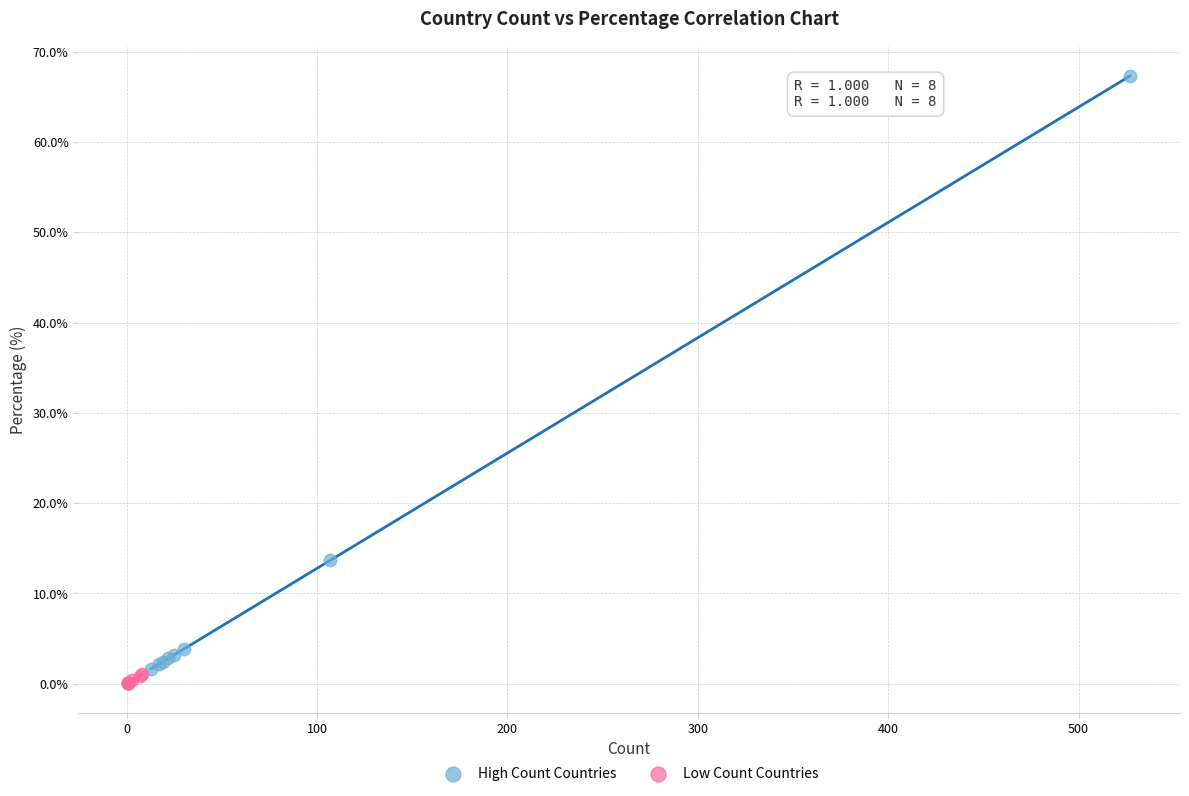

What are all the series names shown in the legend?

High Count Countries, Low Count Countries